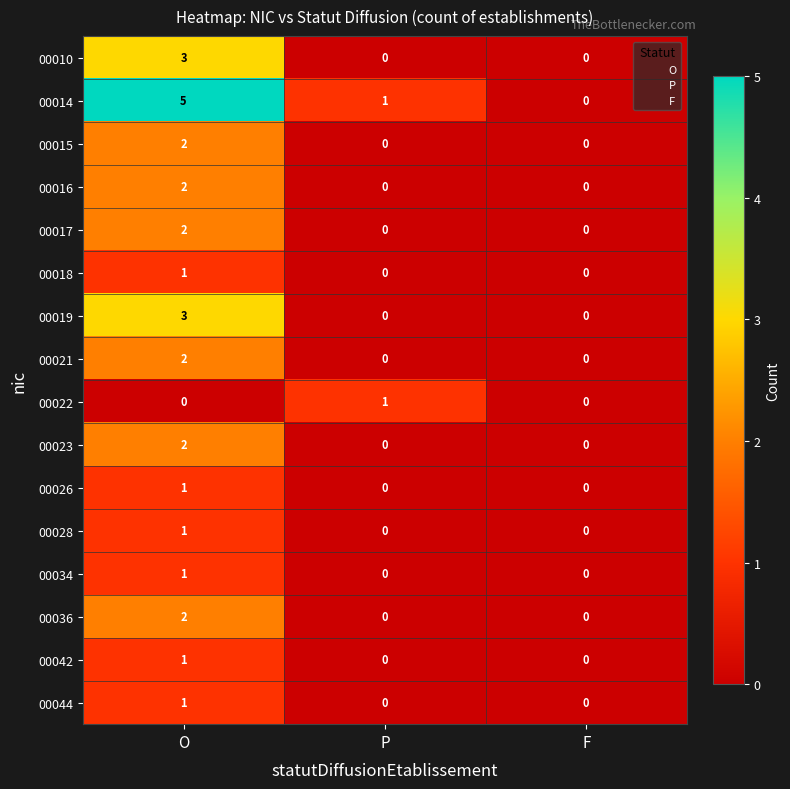

Which series has the largest range (max minus min)?

00014